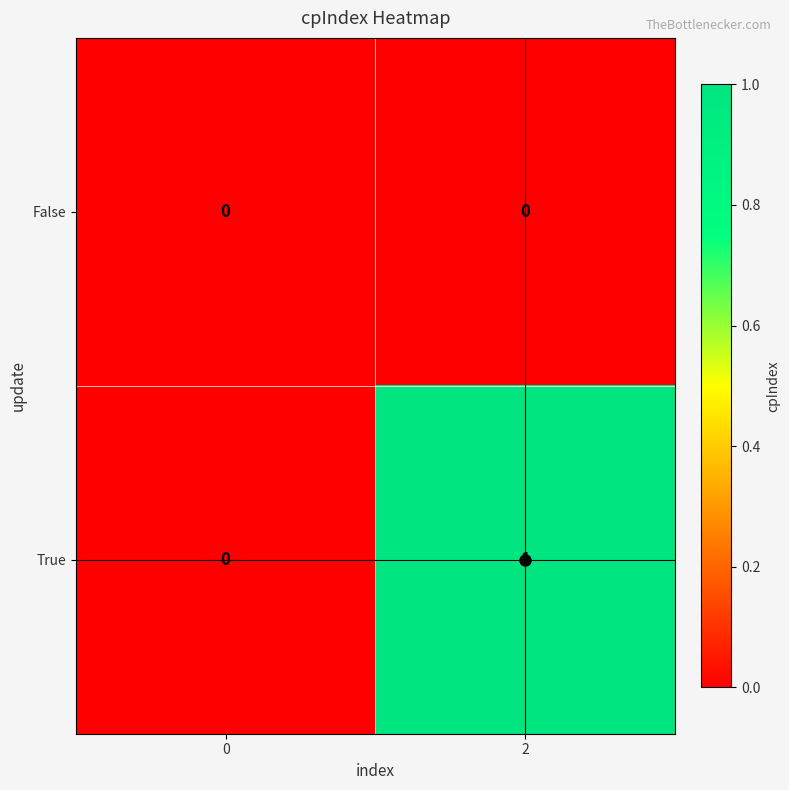

Rank the series by their average value, from highest to lowest.

True, False